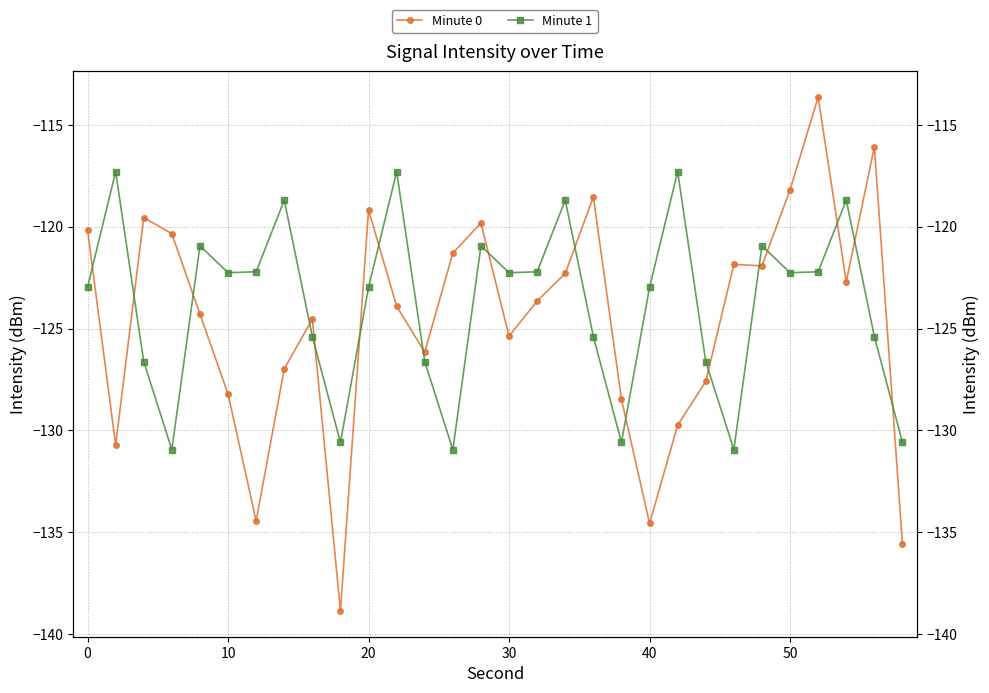

True or false: Minute 0 has a value of -26.3 at 11.

False